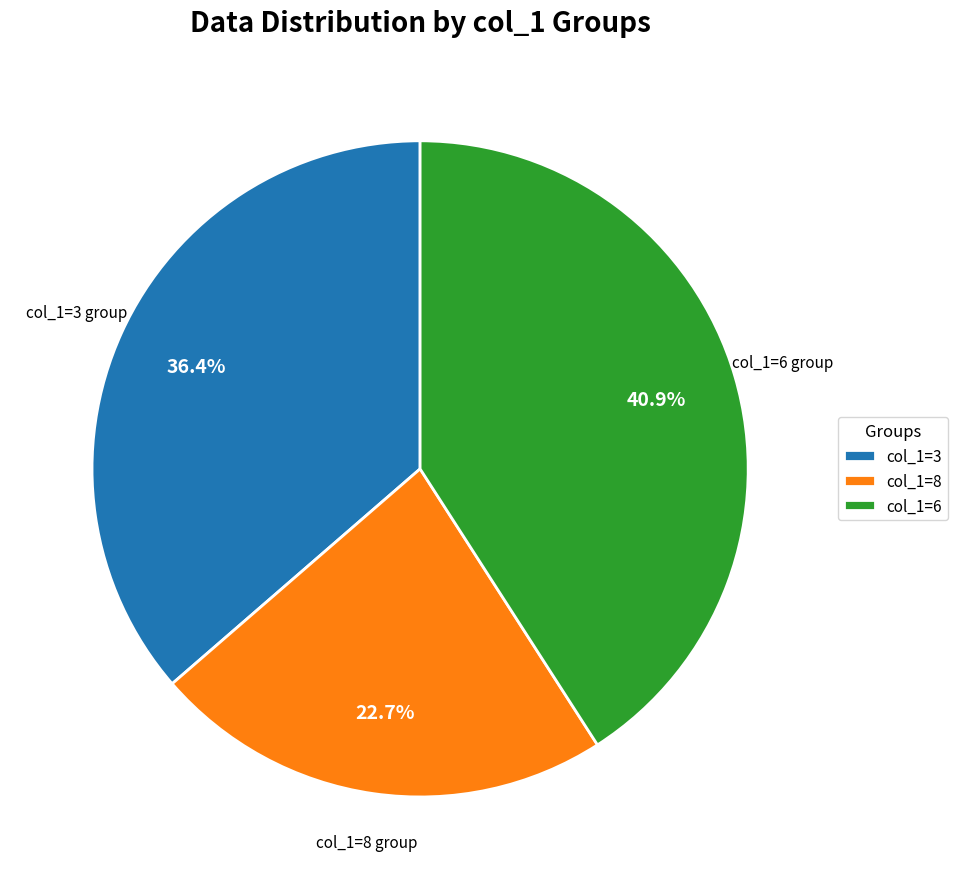

How many slices are in this pie chart?

3